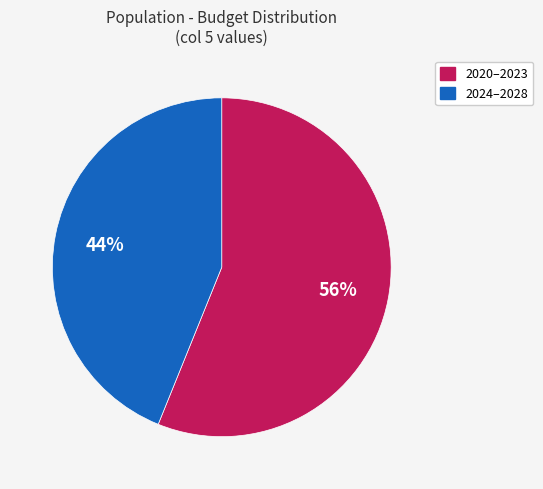

The 2024–2028 slice represents 57% of the pie. True or false?

False